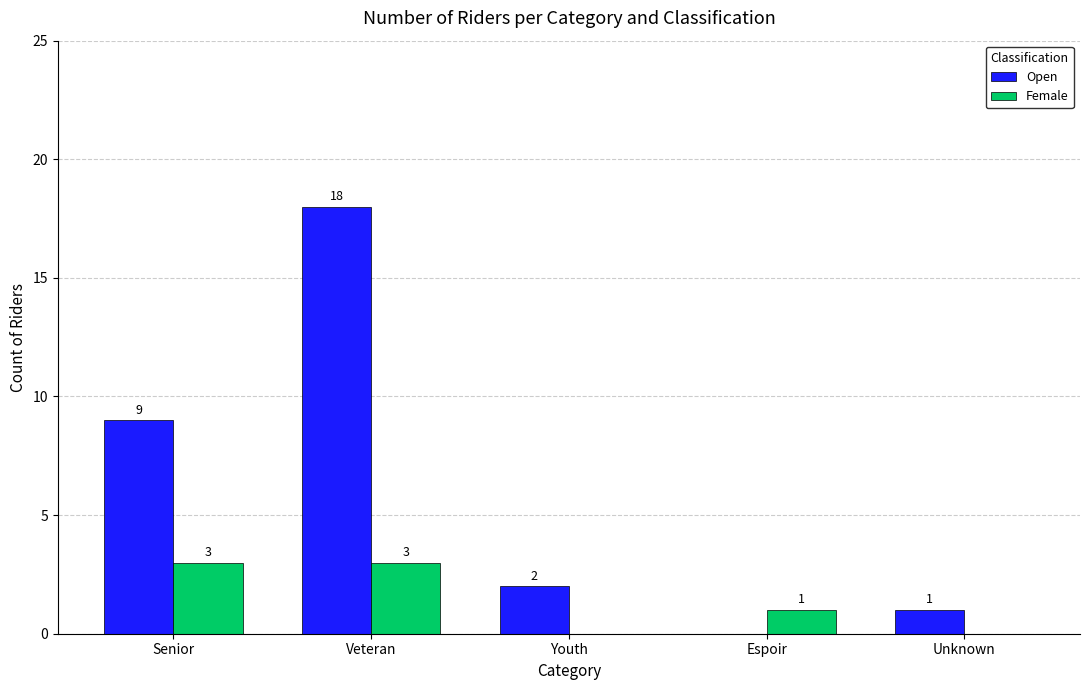

At which label is Female closest to 1?

Espoir